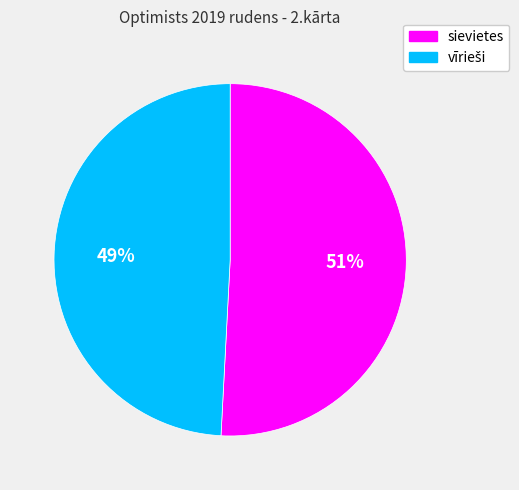

What percentage is the sievietes slice, to the nearest percent?

51%